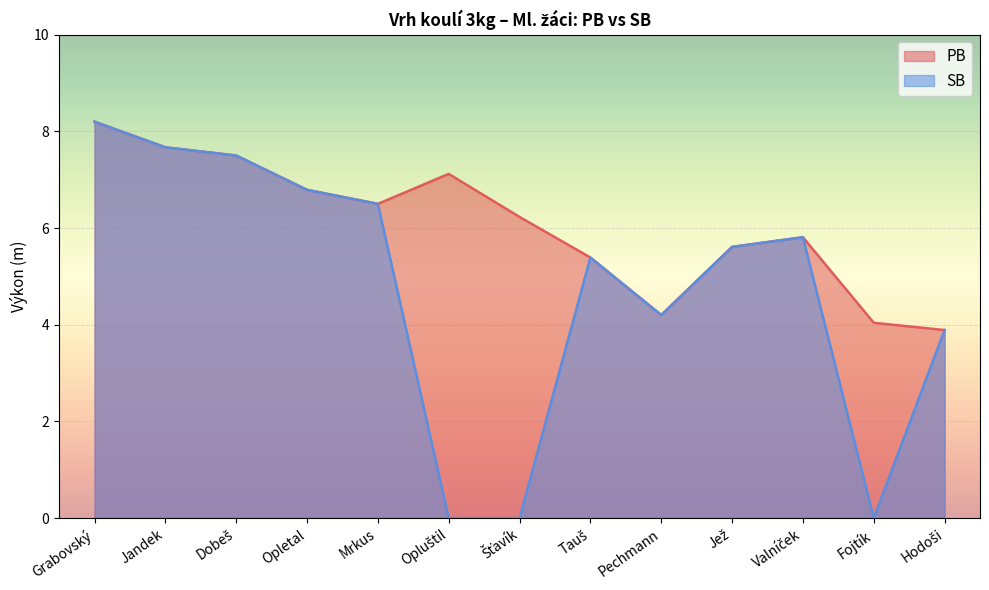

Does the chart display data point markers on the line(s)?

No